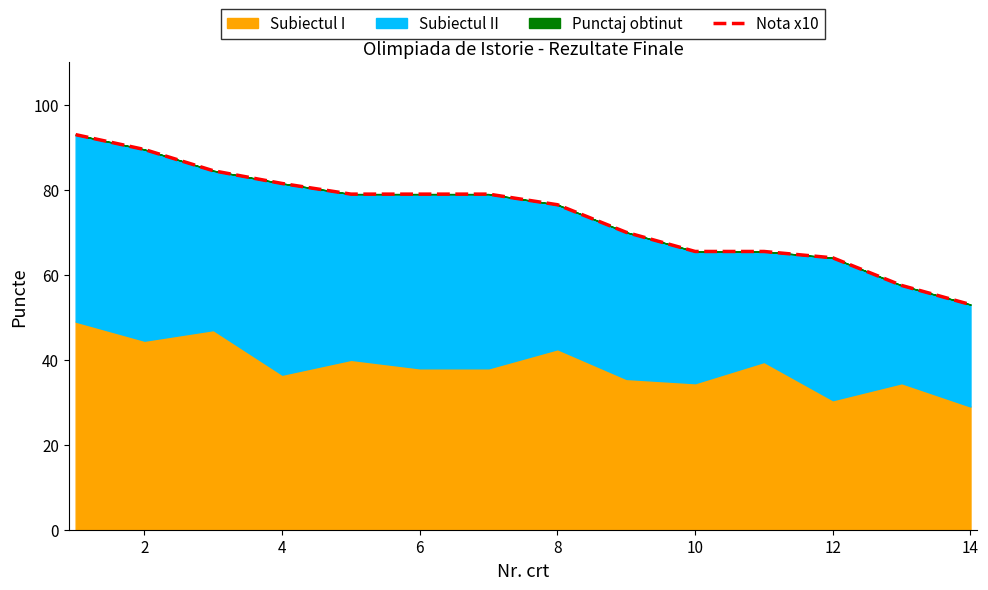

How many lines are shown in the chart?

1